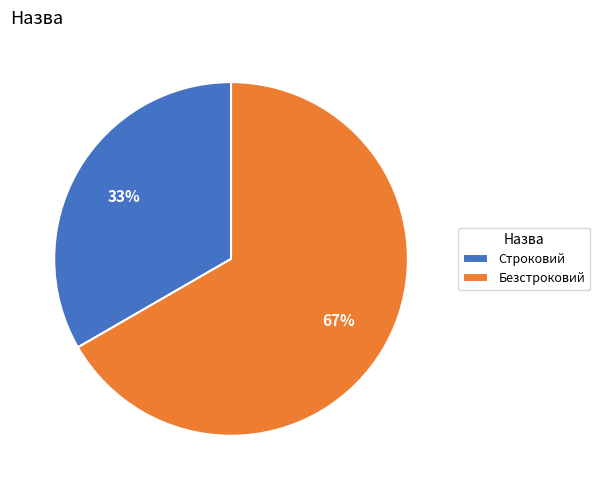

The Строковий slice represents 46% of the pie. True or false?

False